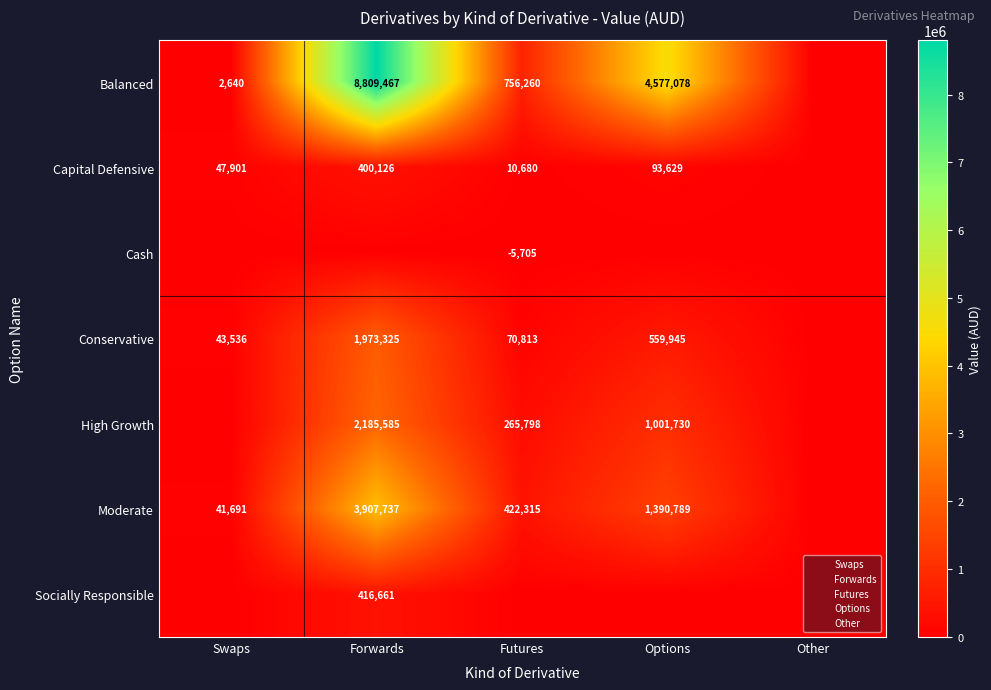

Which series has the largest total across all categories?

Balanced